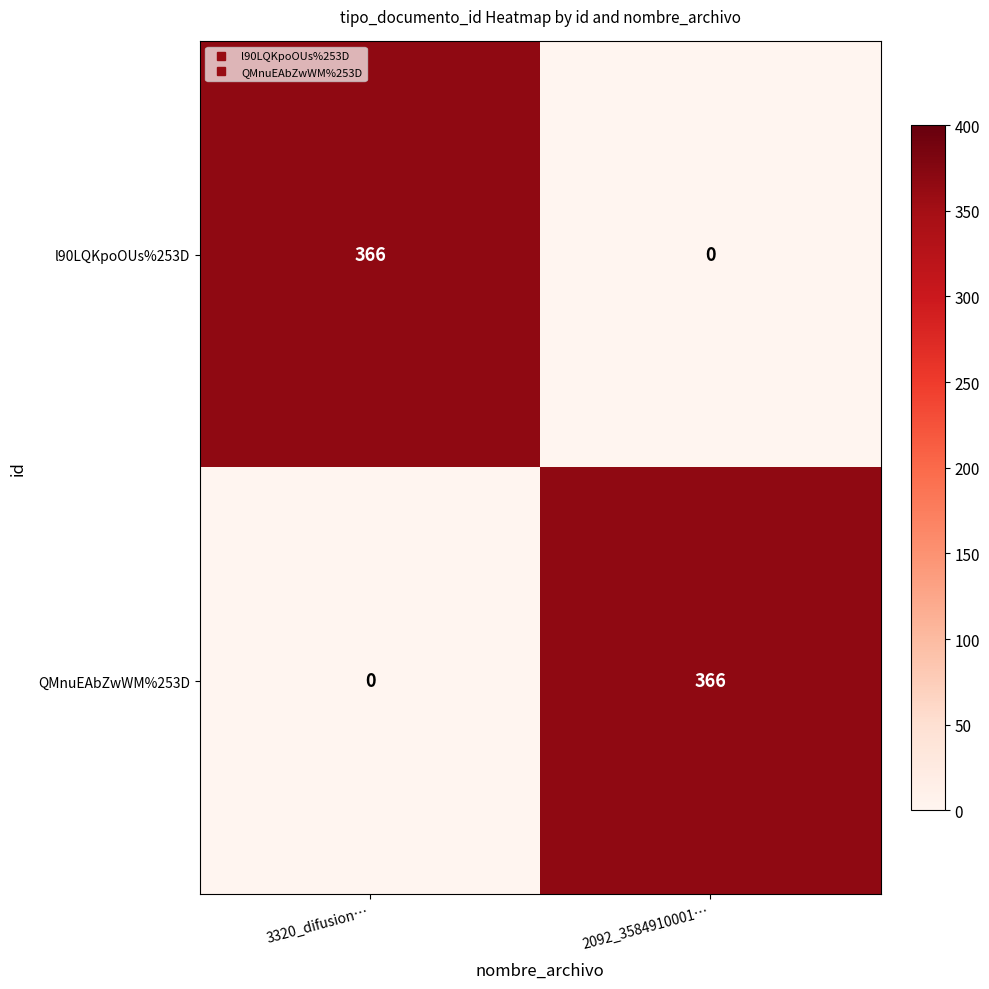

Reading left to right, what are all the values shown in this chart?

l90LQKpoOUs%253D: 3320_difusion…=366	2092_3584910001…=0
QMnuEAbZwWM%253D: 3320_difusion…=0	2092_3584910001…=366